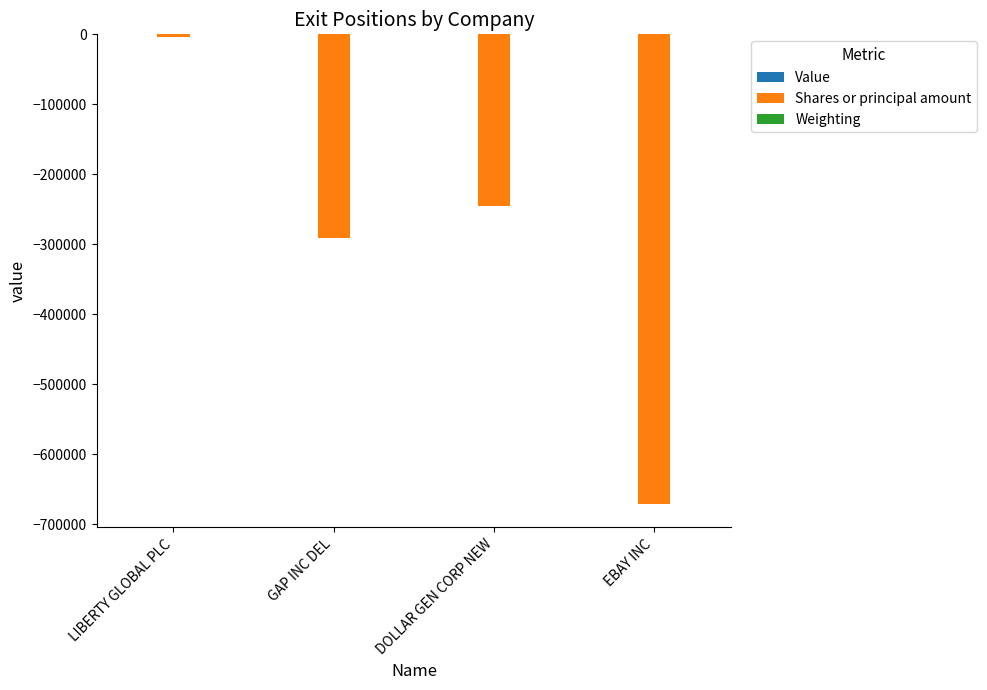

At which category is the sum across all series the highest?

LIBERTY GLOBAL PLC